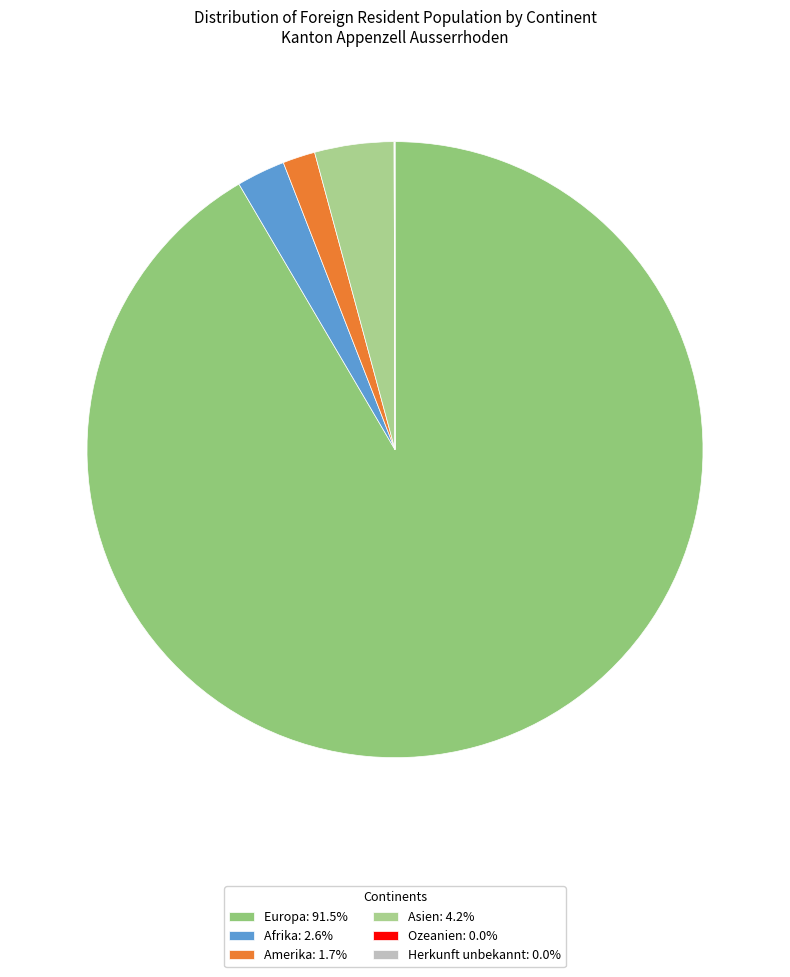

Is Europa the majority of the pie?

Yes